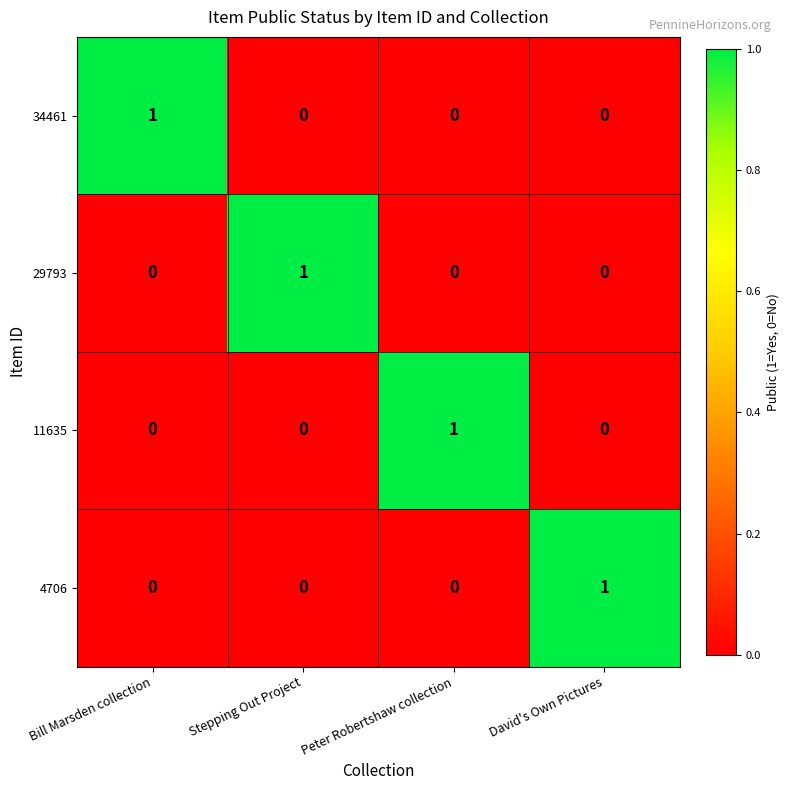

How many 34461 values are between 0 and 1?

4